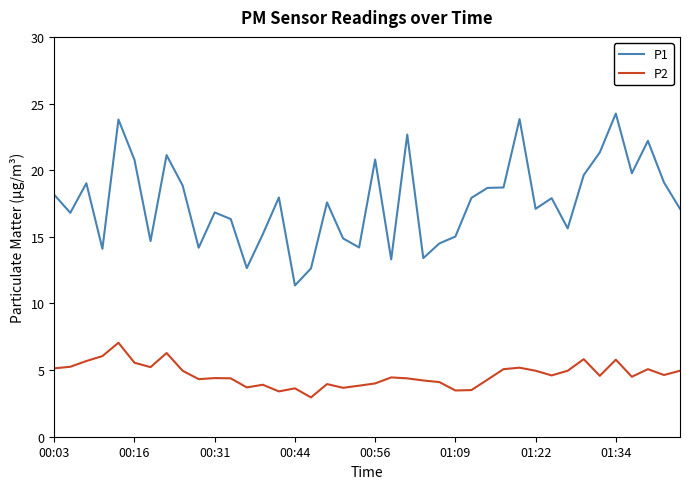

Which series has the largest range (max minus min)?

P1